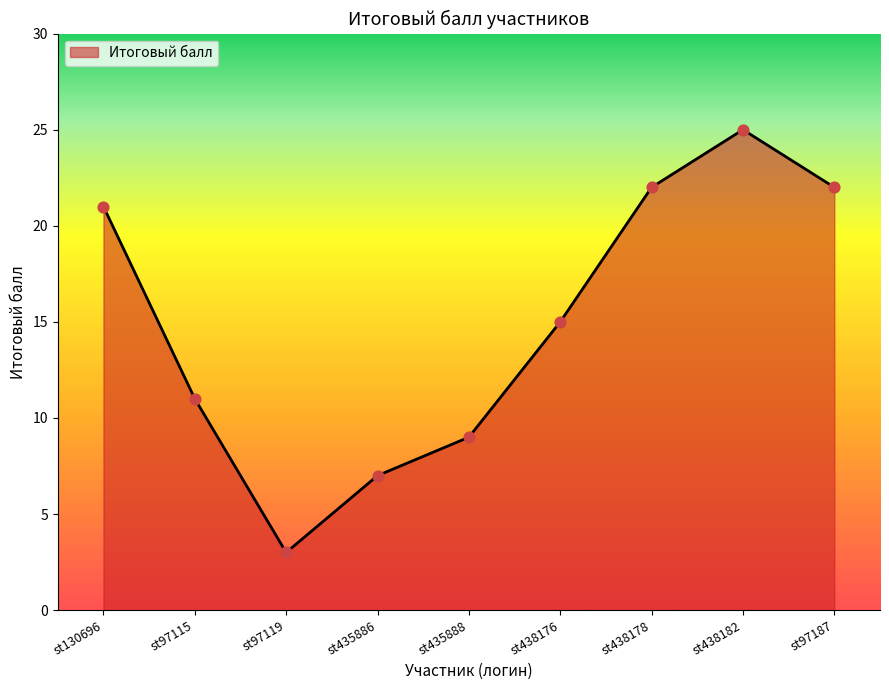

Approximately how many times larger is the value at st97115 compared to st130696?

0.5